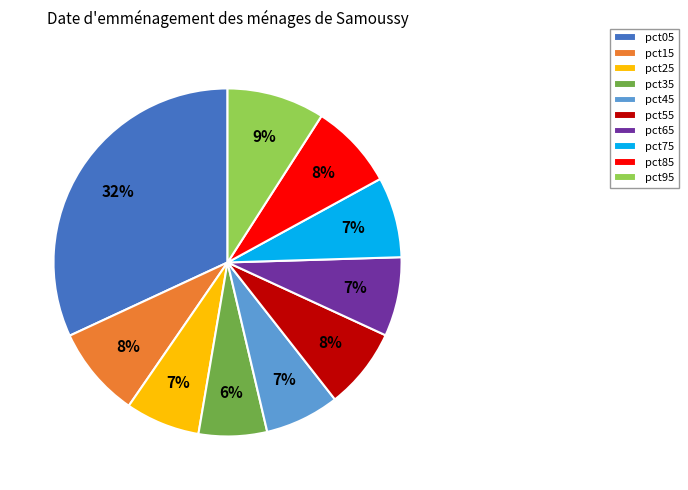

To the nearest percent, what is the average slice percentage?

10%